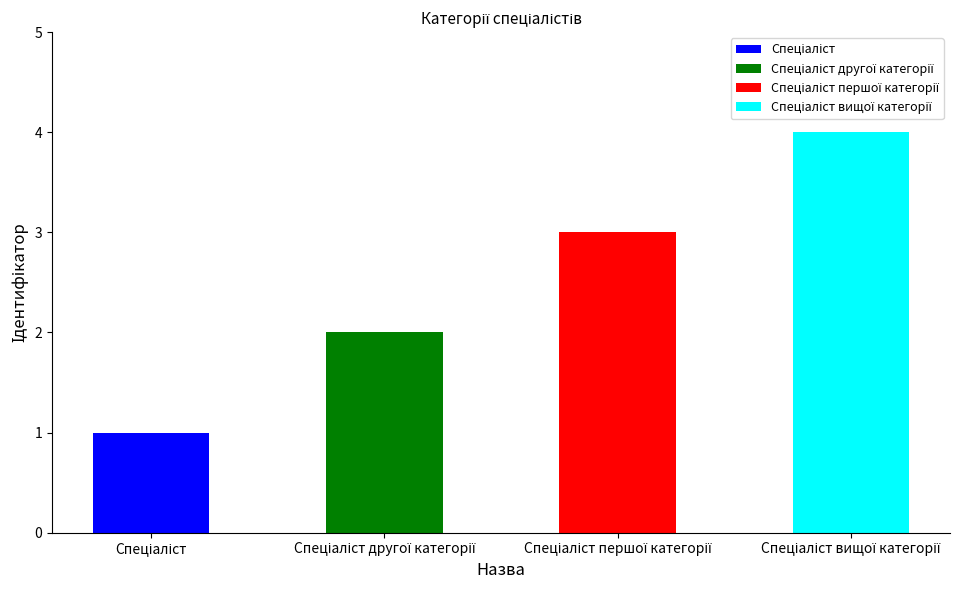

What is the maximum value shown in the chart?

4